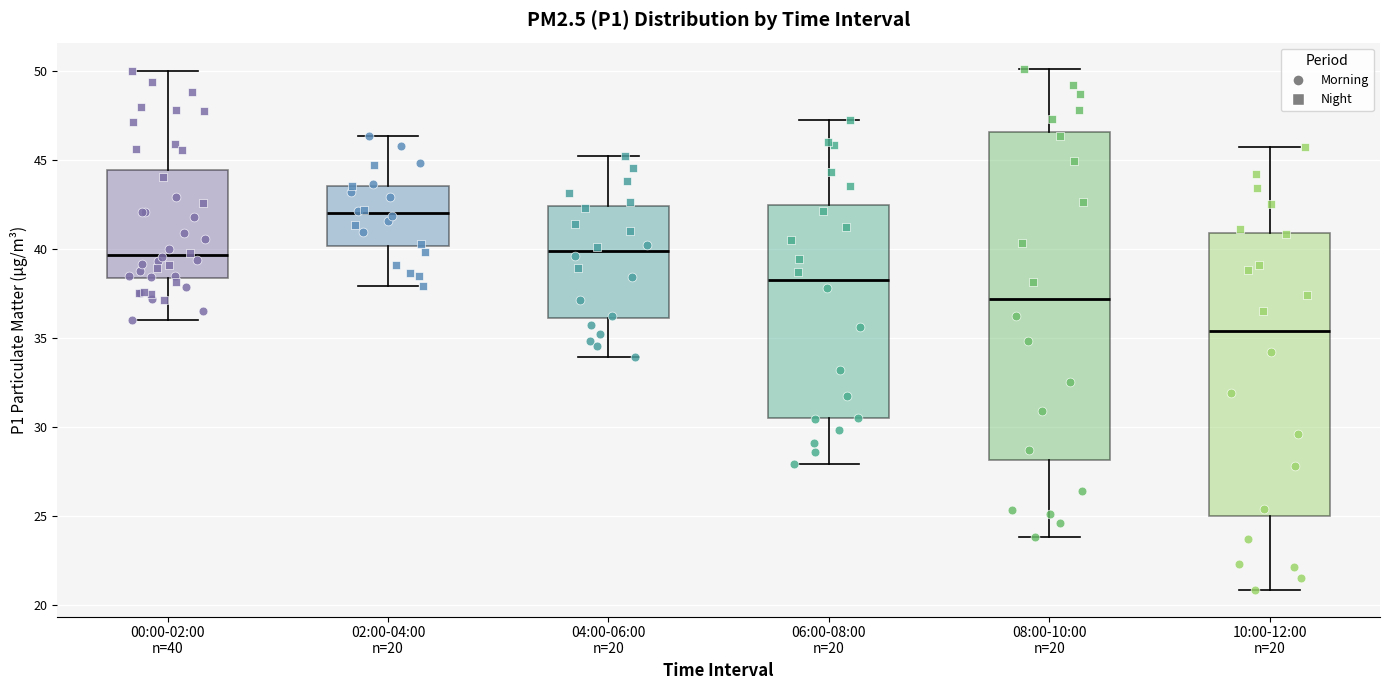

Reading left to right, read every box against the y-axis: the position of its median line, the range the box covers, and the ends of its whiskers. The values are not printed on the chart, so give them approximately, as read against the axis.

00:00-02:00 n=40: median 39.5, box 38.5 to 44.5, whiskers 36.0 to 50.0
02:00-04:00 n=20: median 42.0, box 40.0 to 43.5, whiskers 38.0 to 46.5
04:00-06:00 n=20: median 40.0, box 36.0 to 42.5, whiskers 34.0 to 45.0
06:00-08:00 n=20: median 38.5, box 30.5 to 42.5, whiskers 28.0 to 47.0
08:00-10:00 n=20: median 37.0, box 28.0 to 46.5, whiskers 24.0 to 50.0
10:00-12:00 n=20: median 35.5, box 25.0 to 41.0, whiskers 21.0 to 45.5